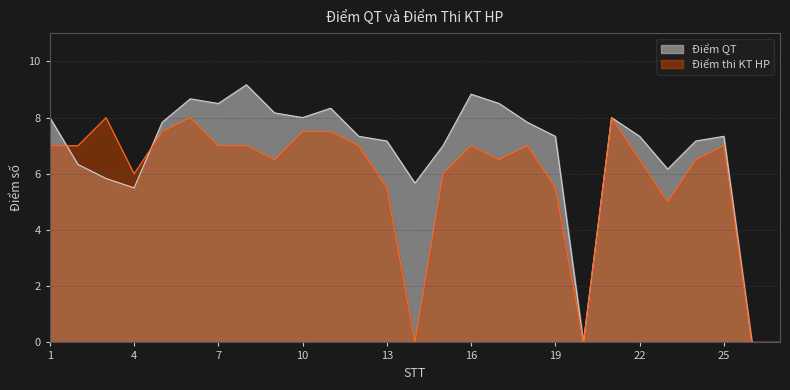

Is the value of Điểm QT at 25 greater than the value of Điểm thi KT HP at 24?

Yes